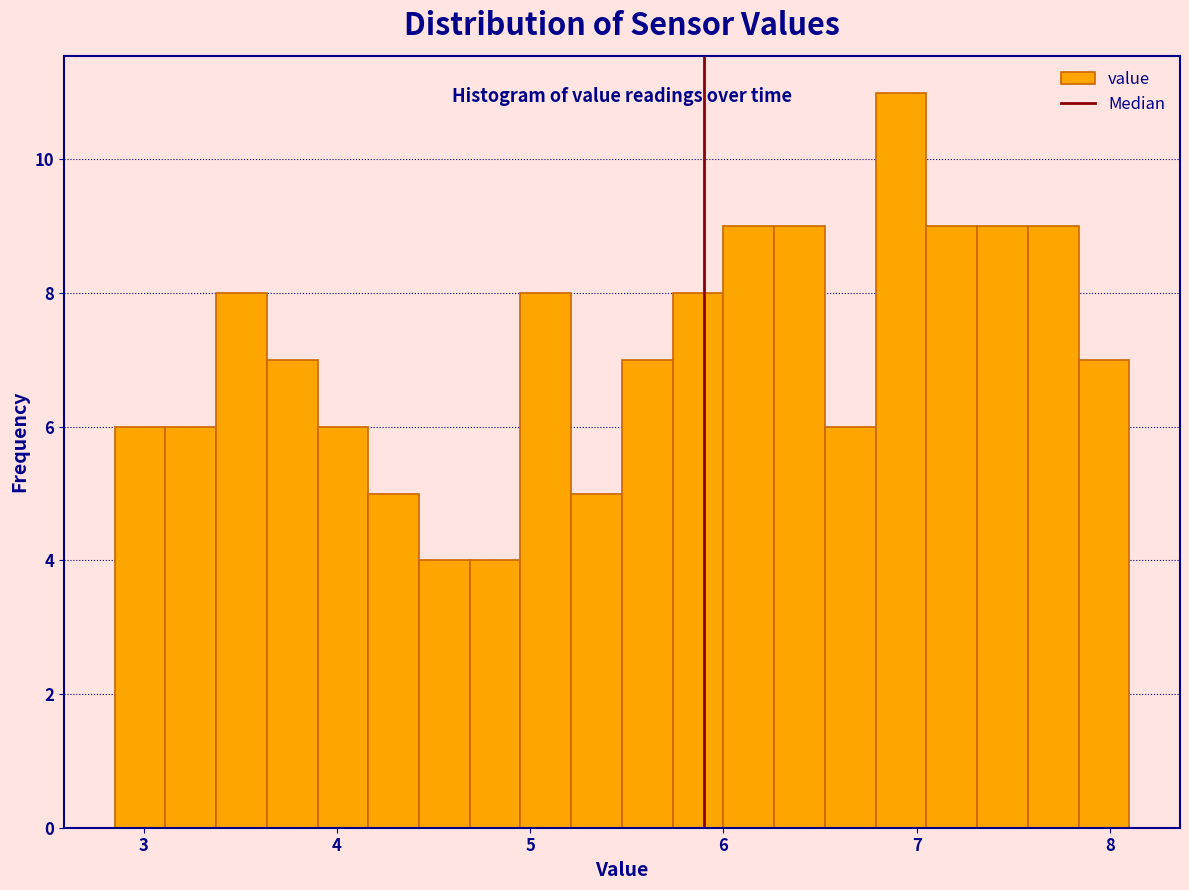

Around what value on the x-axis is the tallest bar? Give the approximate position of its centre, as read against the axis.

6.9